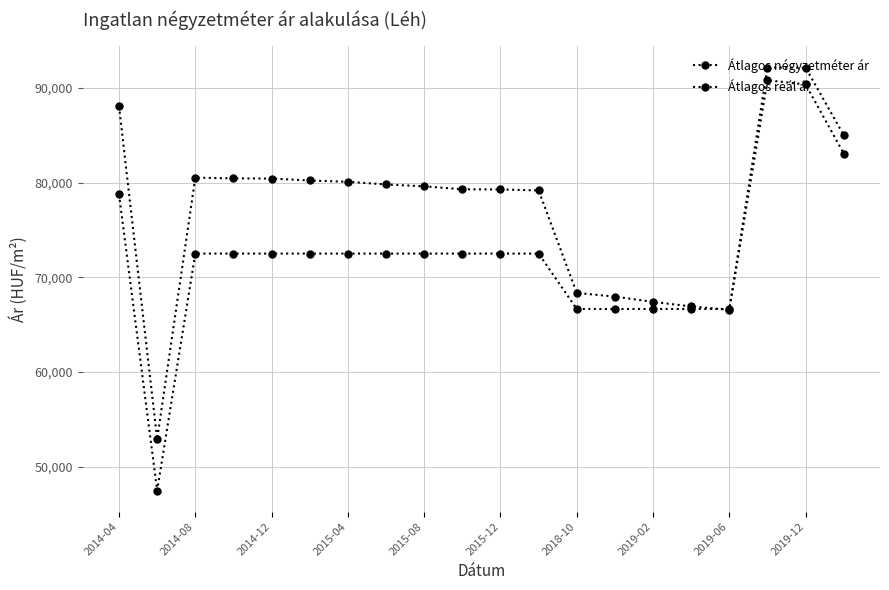

How many data points in Átlagos reál ár are less than 79804?

10